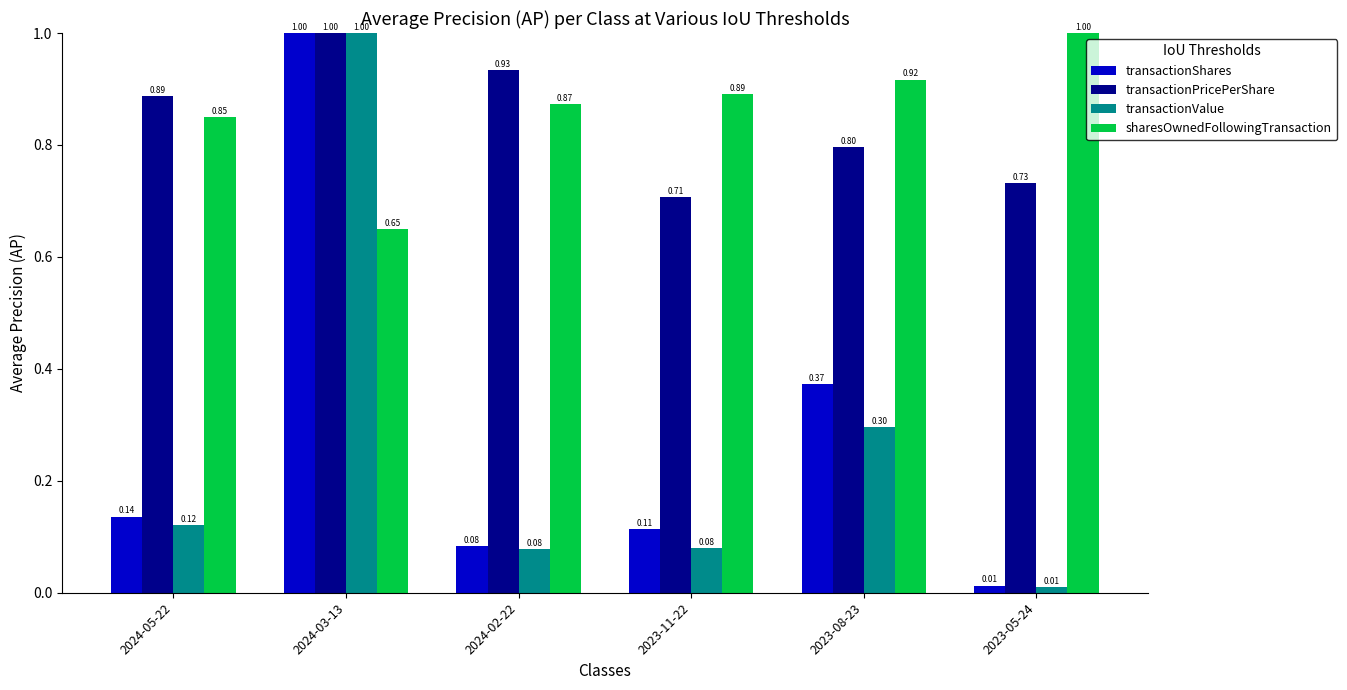

What is the label of the 1st bar from the left?

2024-05-22